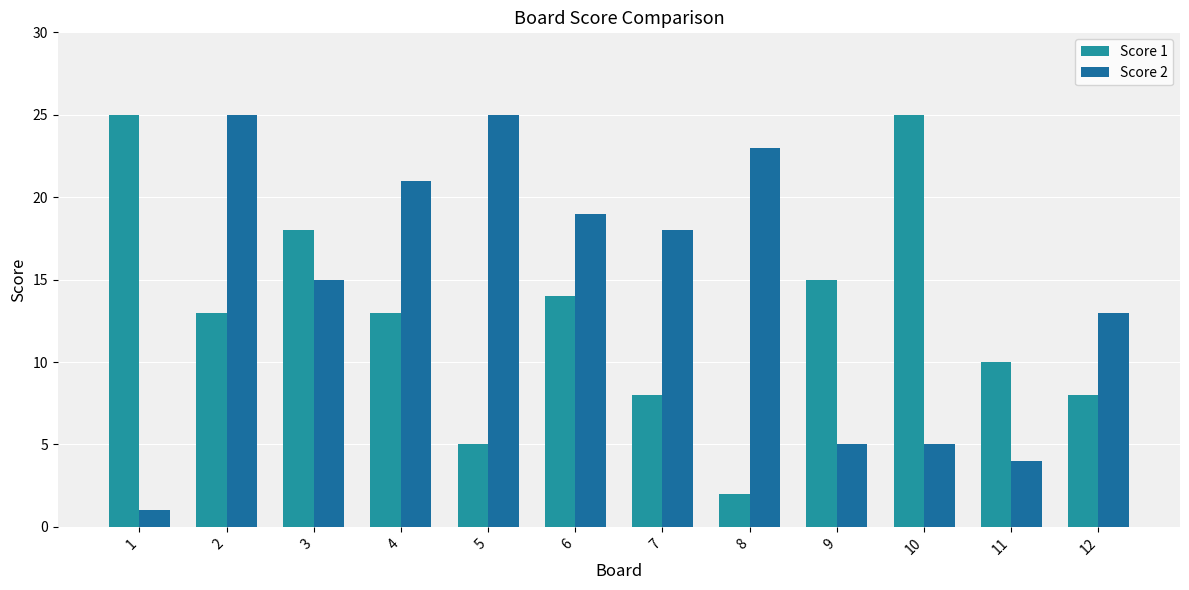

Where is Score 1 nearest to the value 13?

2